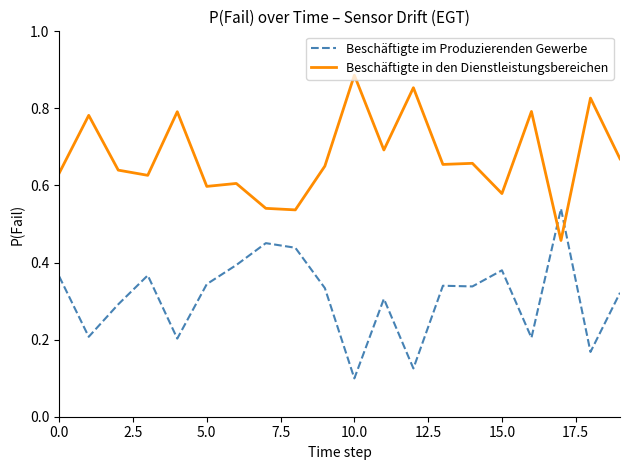

After their last crossing, which series has the higher values: Beschäftigte im Produzierenden Gewerbe or Beschäftigte in den Dienstleistungsbereichen?

Beschäftigte in den Dienstleistungsbereichen